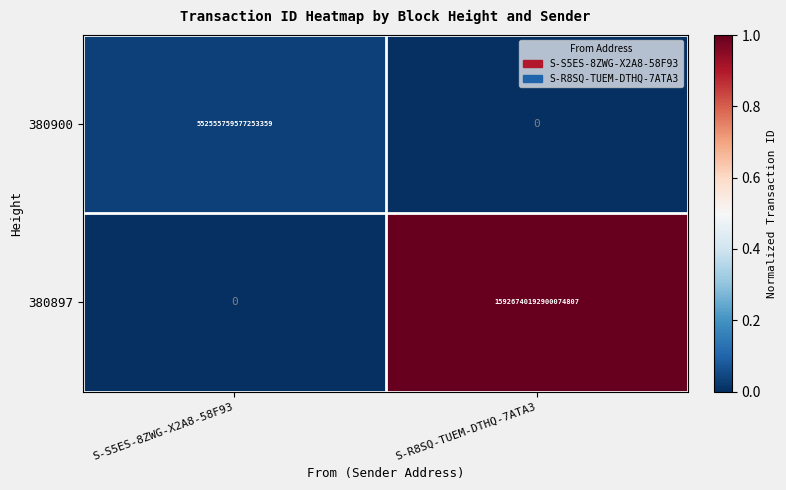

Which category has the lowest value in the 380900 series?

S-R8SQ-TUEM-DTHQ-7ATA3